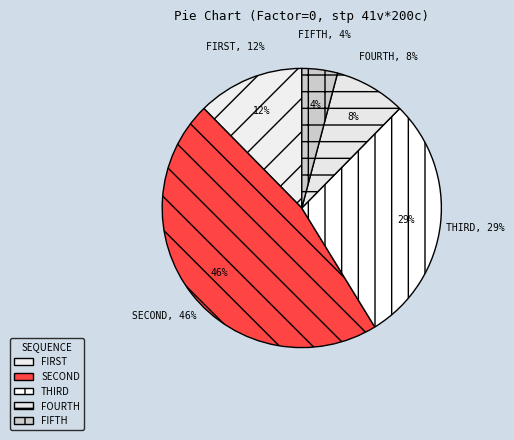

Does any single category account for the majority?

No